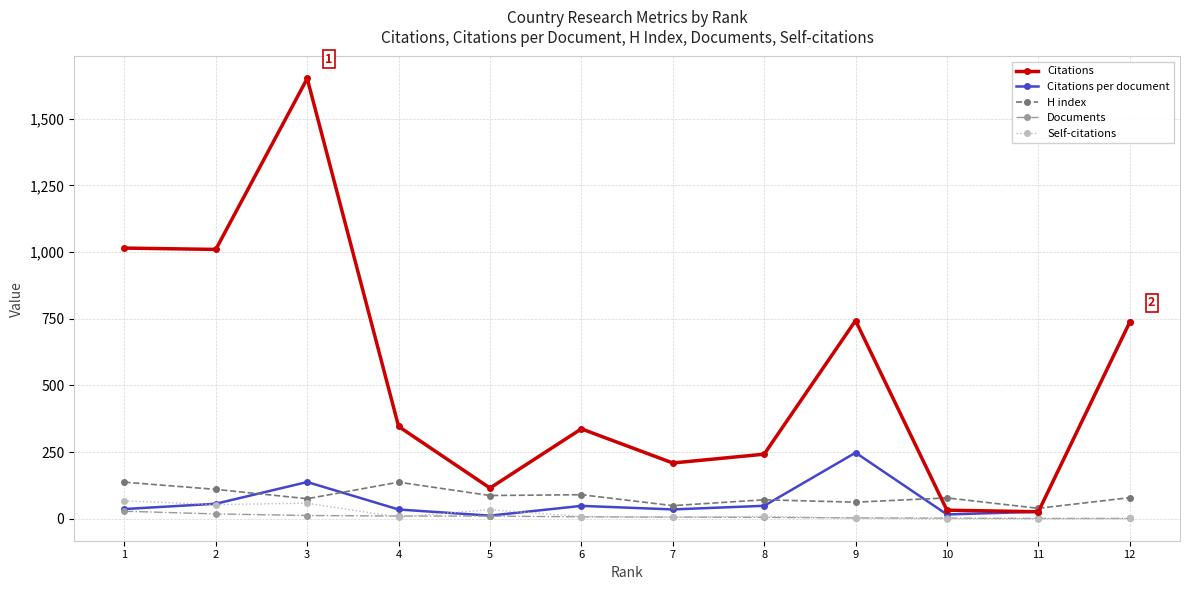

What is the value of the H index point at the 9th from the left?

62.0